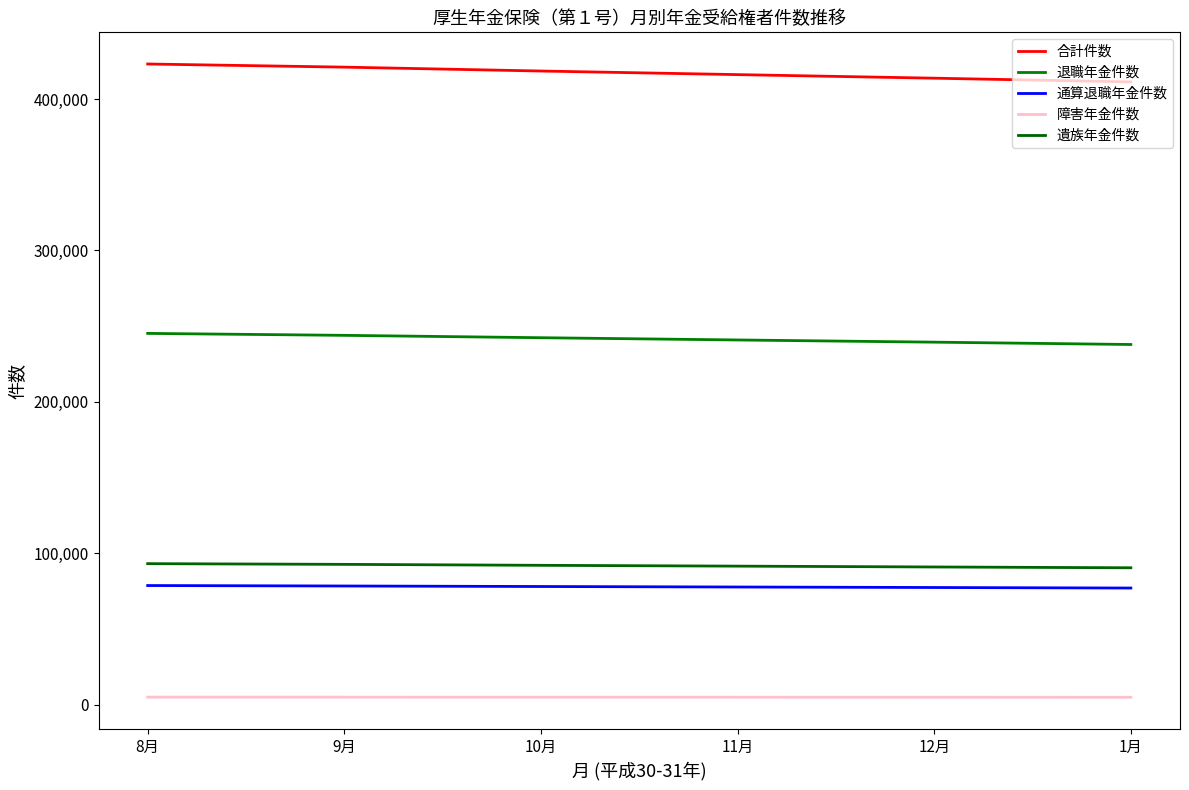

What is the difference between the 遺族年金件数 values at 8月 and 11月?

1630